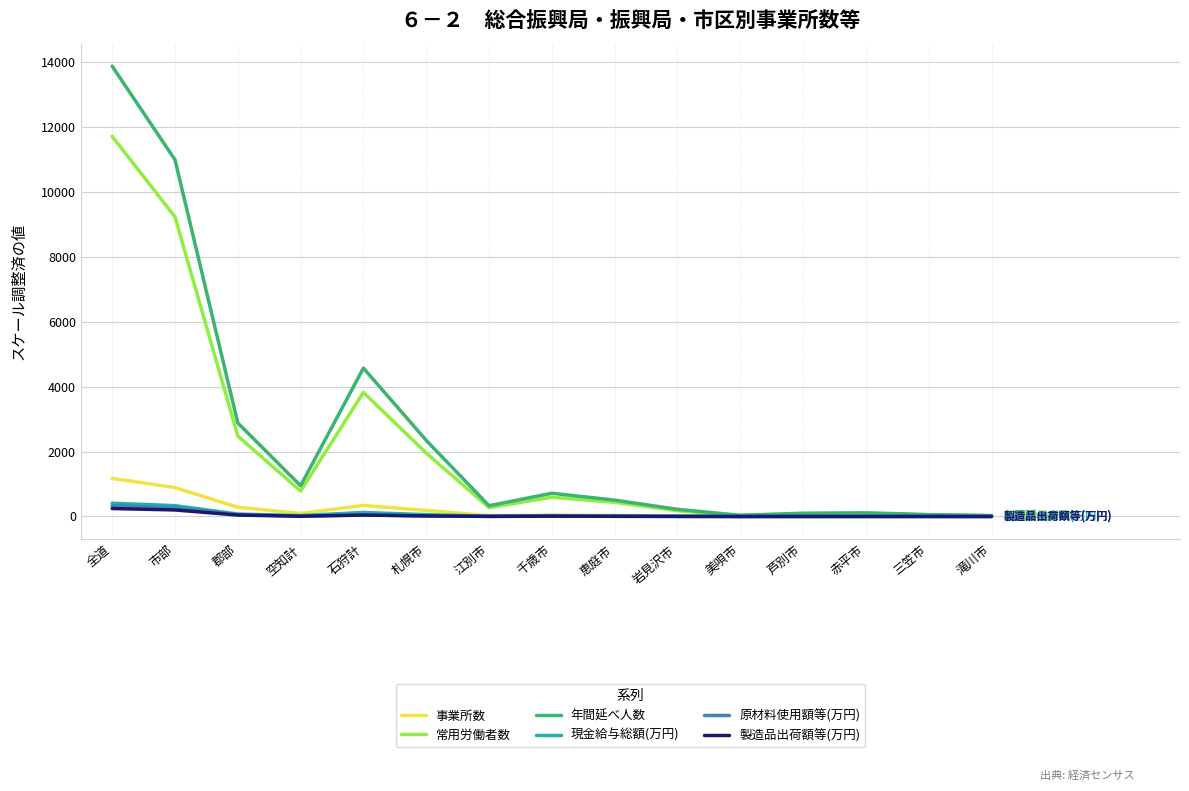

True or false: 常用労働者数 has a value of 11720.6 at 全道.

True